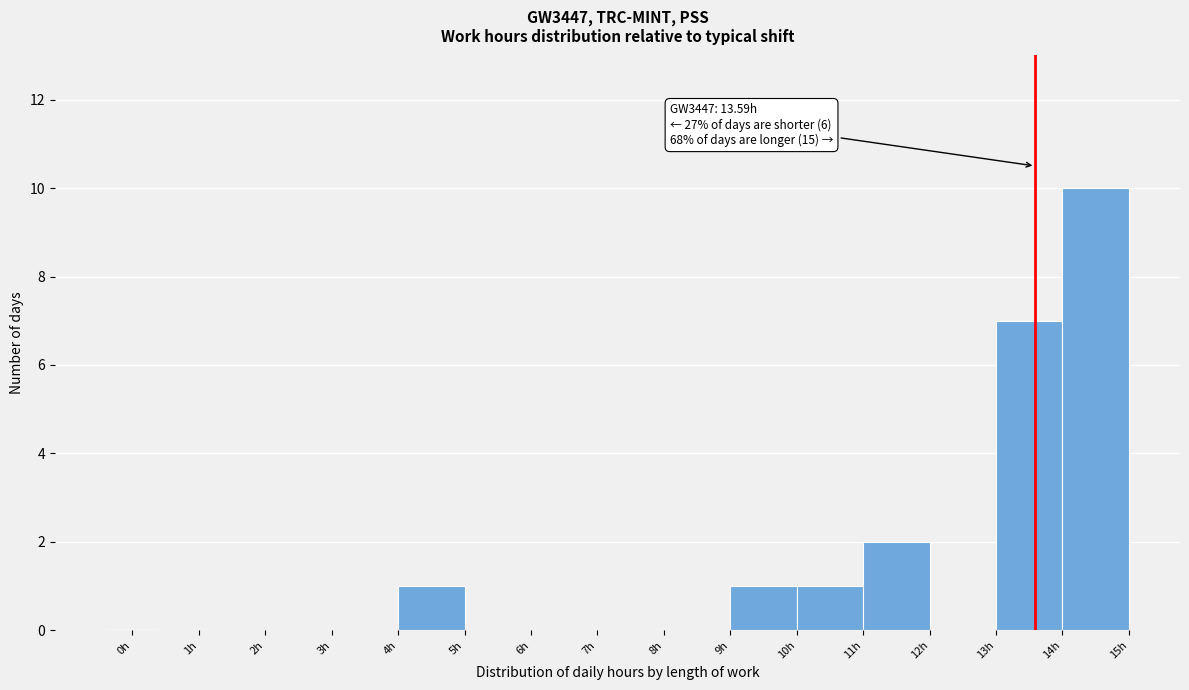

Which range on the x-axis has the tallest bar?

14 to 15